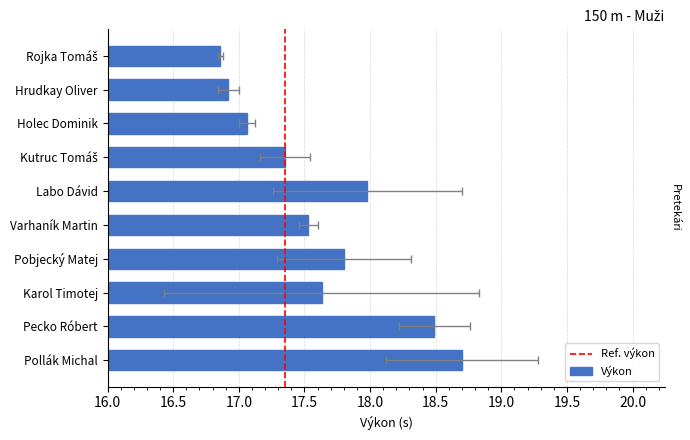

How many data points does each series have?

10